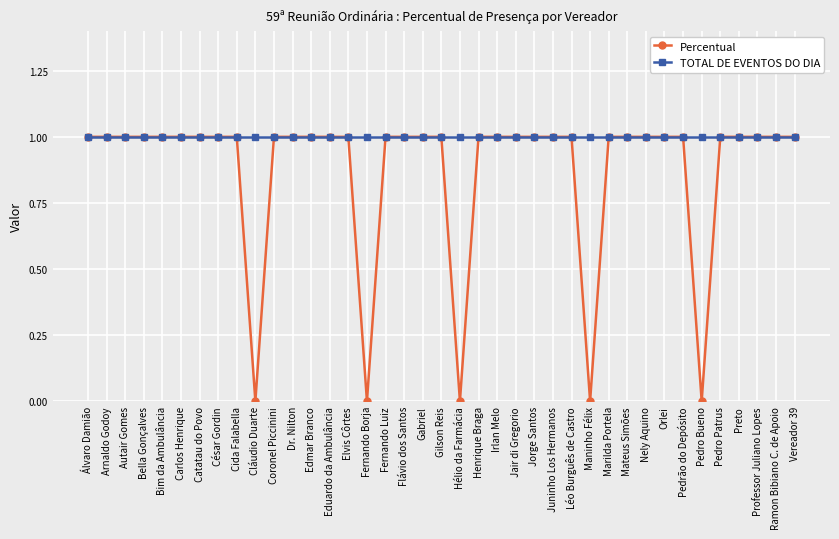

Rank the series by their average value, from highest to lowest.

TOTAL DE EVENTOS DO DIA, Percentual